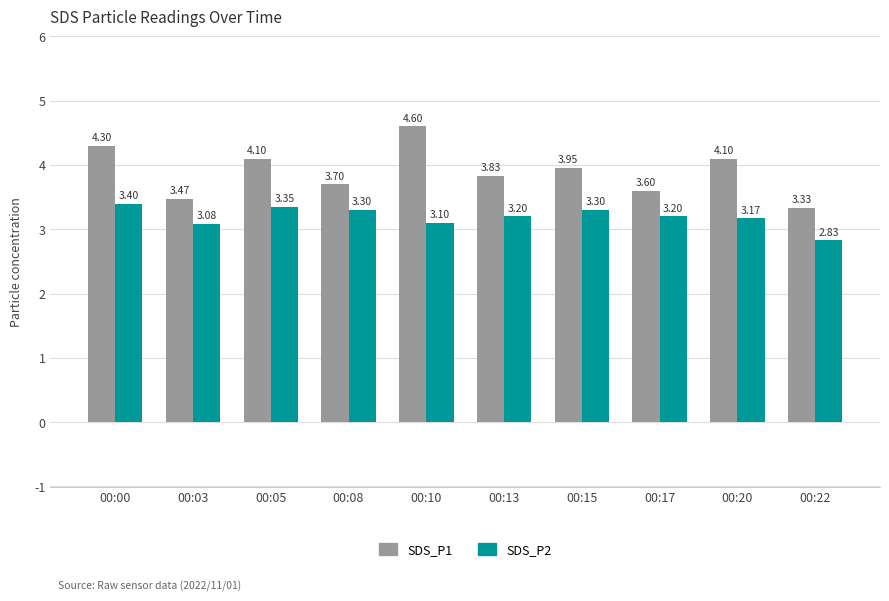

Which series has the largest total across all categories?

SDS_P1